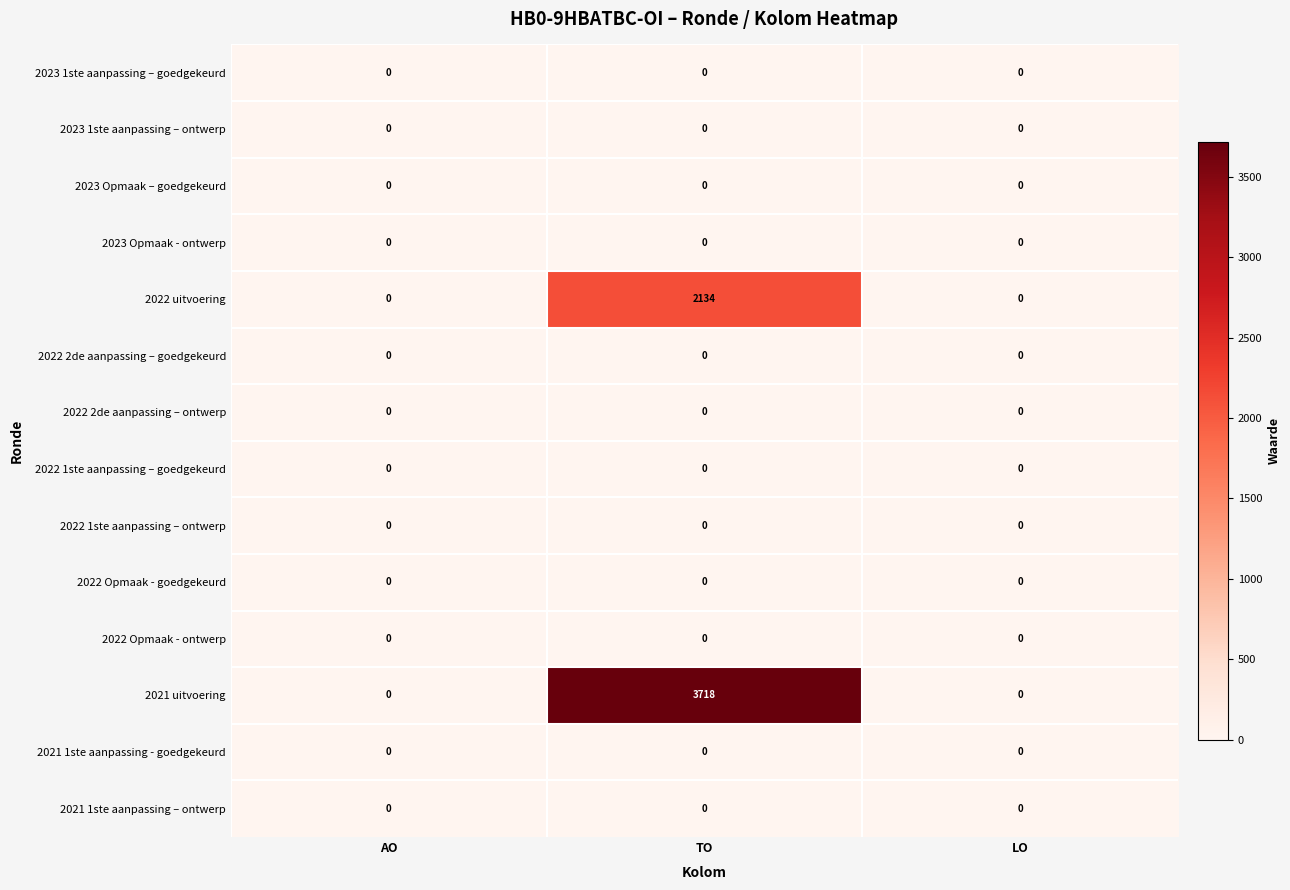

Count the number of data series in this chart.

14